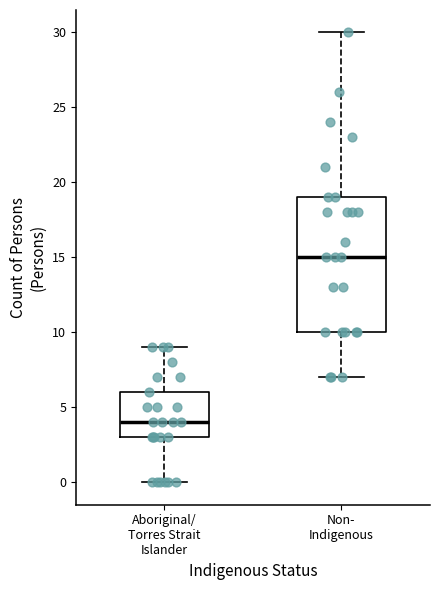

Reading left to right, transcribe this box plot: for each box, give where its median line is, the range the box spans, and where its two whiskers end, as read against the y-axis. The values are not printed on the chart, so give them approximately, as read against the axis.

Aboriginal/ Torres Strait Islander: median 4, box 3 to 6, whiskers 0 to 9
Non- Indigenous: median 15, box 10 to 19, whiskers 7 to 30